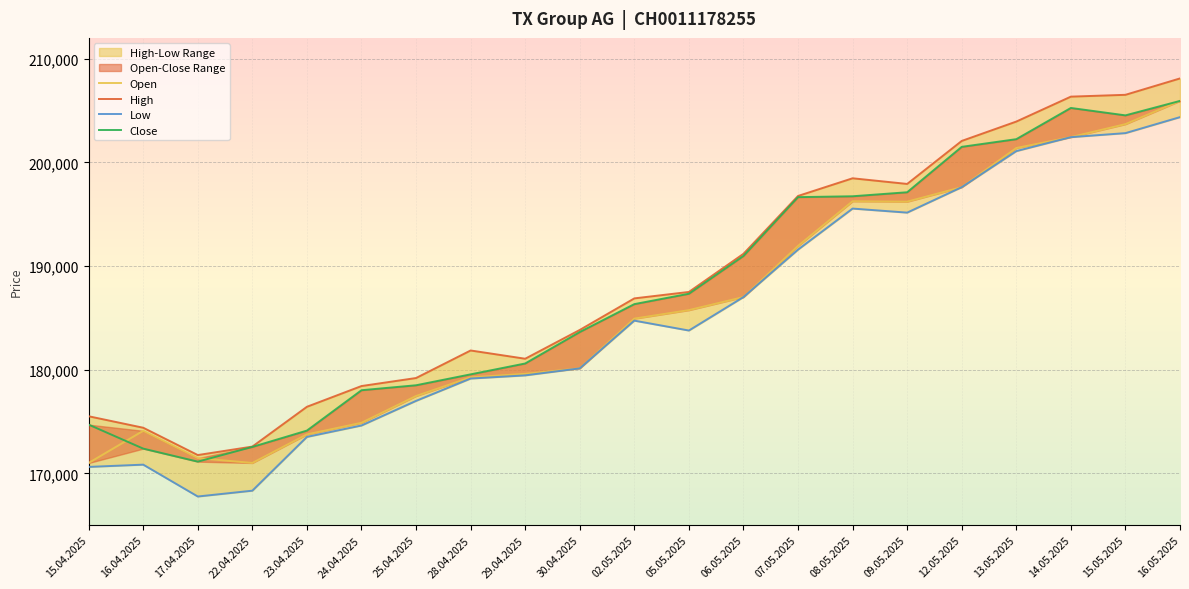

Is this an area chart (filled region under the line)?

No